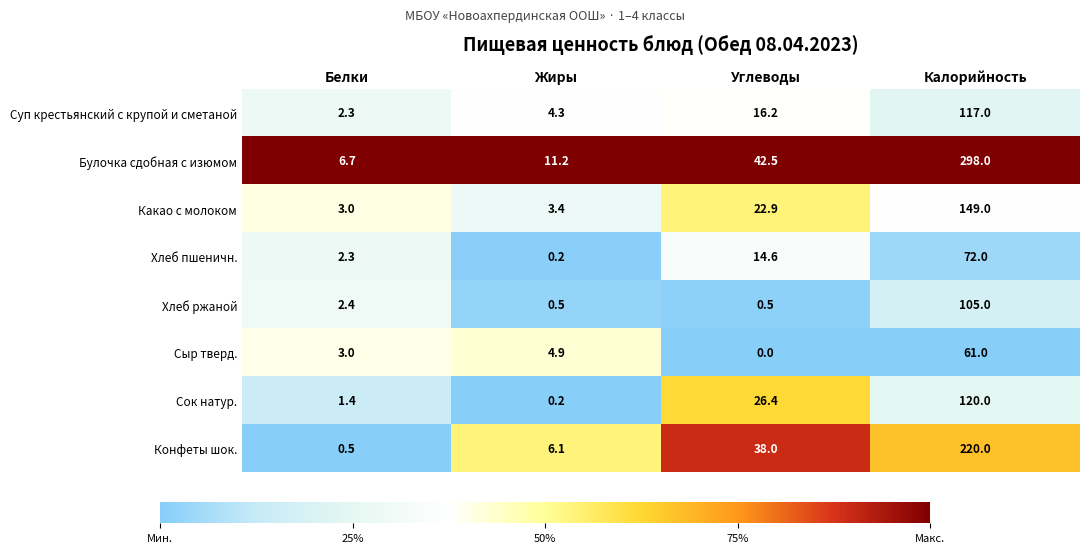

What is the difference between the maximum and minimum values in the Суп крестьянский с крупой и сметаной series?

114.7